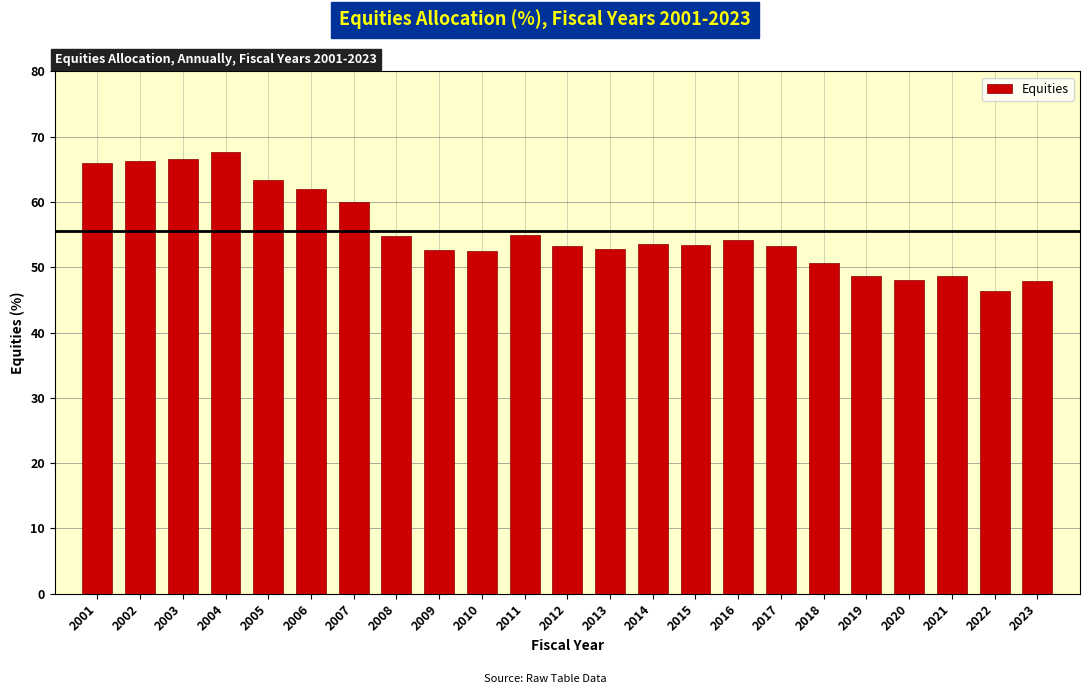

What is the greatest value displayed?

67.7